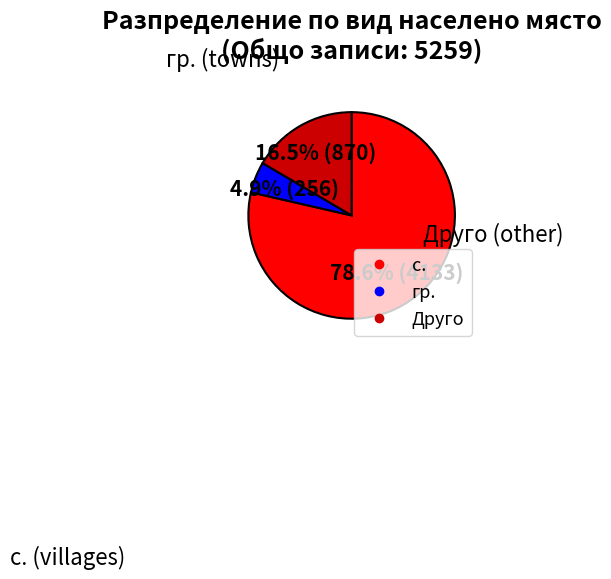

Is there a majority slice in this chart?

Yes